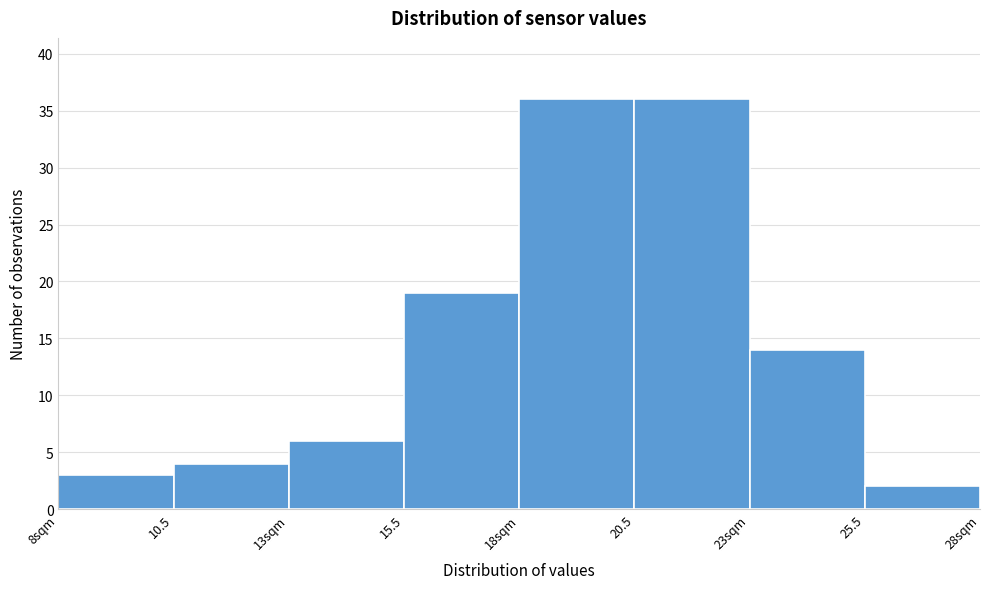

Reading left to right, extract all data points from this chart.

3	4	6	19	36	36	14	2